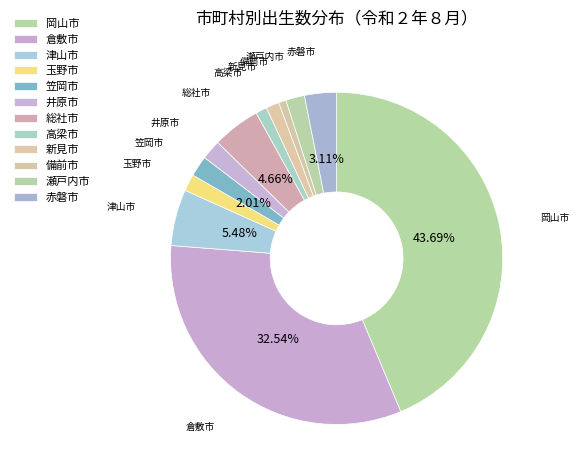

Is the sum of 赤磐市 and 備前市 greater than half?

No